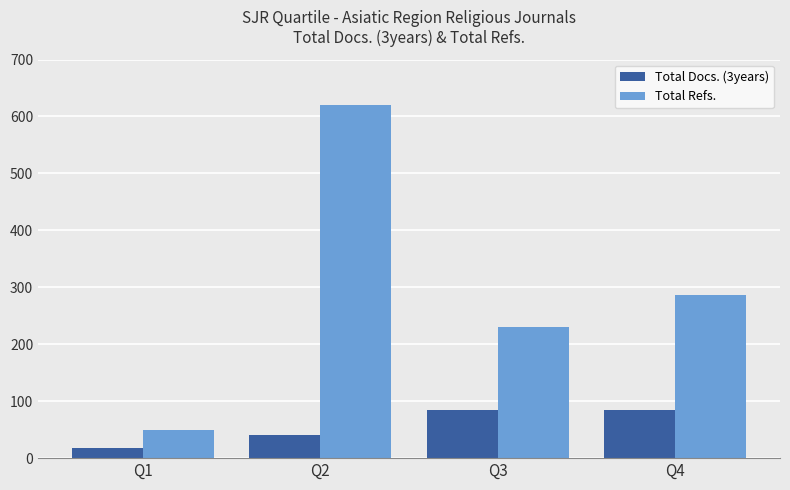

How many values in the Total Docs. (3years) series are below 84?

2